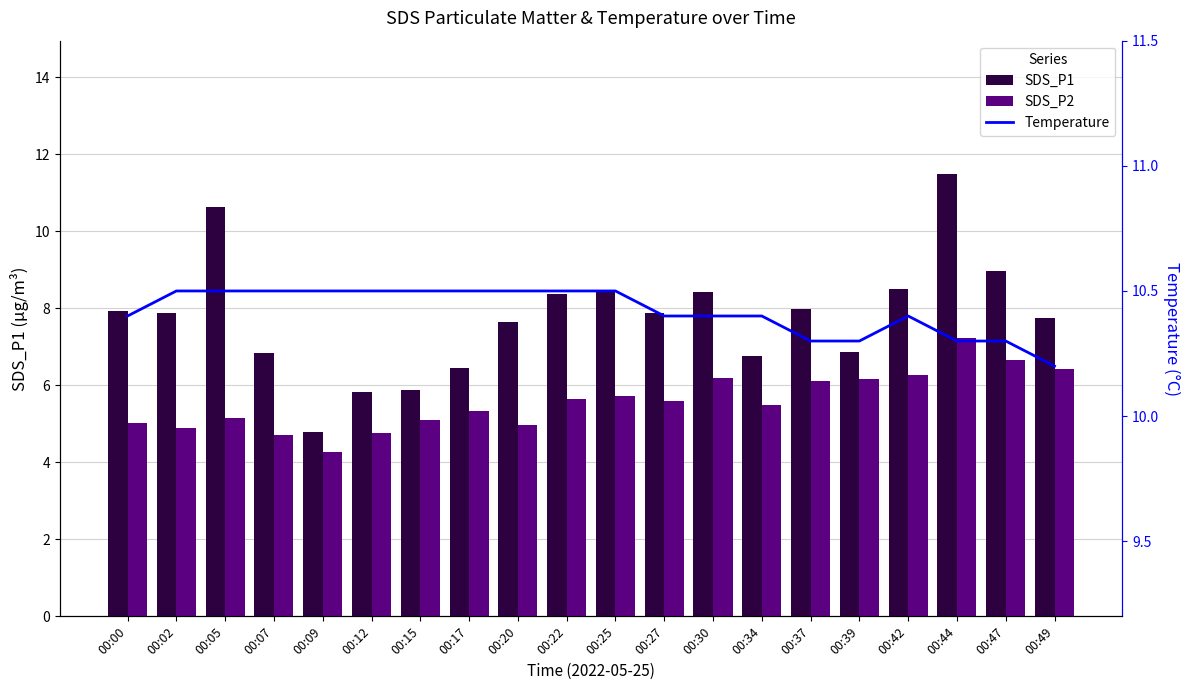

Reading left to right, transcribe all the data shown in this chart.

SDS_P1: 7.9	7.9	10.6	6.8	4.8	5.8	5.9	6.5	7.7	8.4	8.5	7.9	8.4	6.8	8.0	6.9	8.5	11.5	9.0	7.8
SDS_P2: 5.0	4.9	5.2	4.7	4.3	4.8	5.1	5.3	5.0	5.7	5.7	5.6	6.2	5.5	6.1	6.2	6.3	7.2	6.7	6.4
Temperature: 10.4	10.5	10.5	10.5	10.5	10.5	10.5	10.5	10.5	10.5	10.5	10.4	10.4	10.4	10.3	10.3	10.4	10.3	10.3	10.2